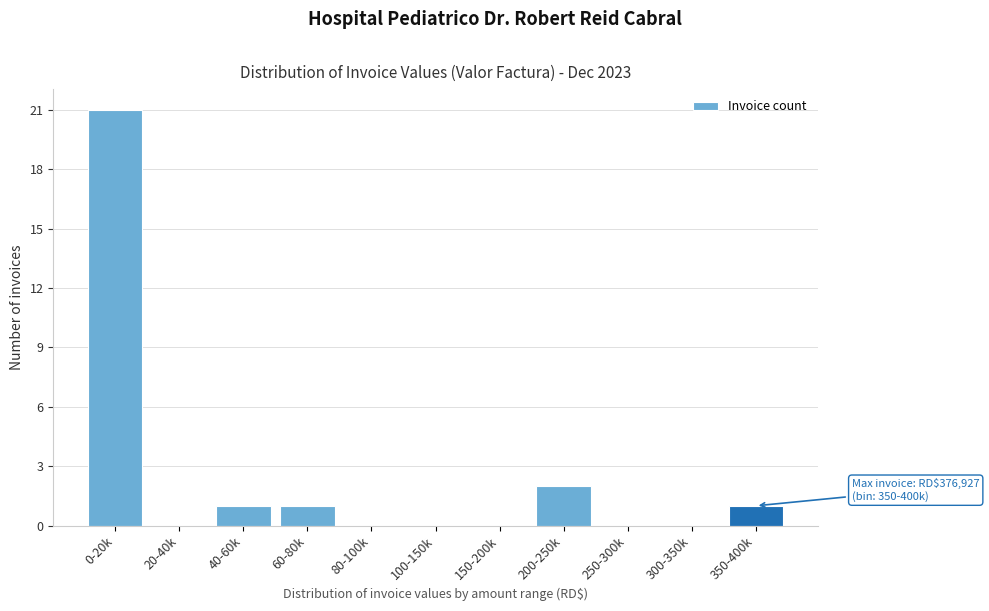

Reading left to right, transcribe all the data shown in this chart.

0-20k=21	20-40k=0	40-60k=1	60-80k=1	80-100k=0	100-150k=0	150-200k=0	200-250k=2	250-300k=0	300-350k=0	350-400k=1